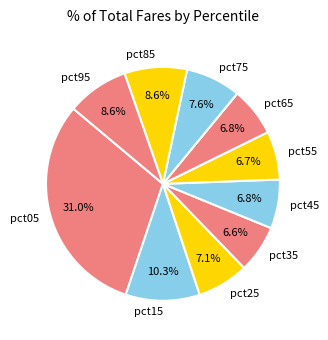

Does pct15 account for over 50% of the chart?

No